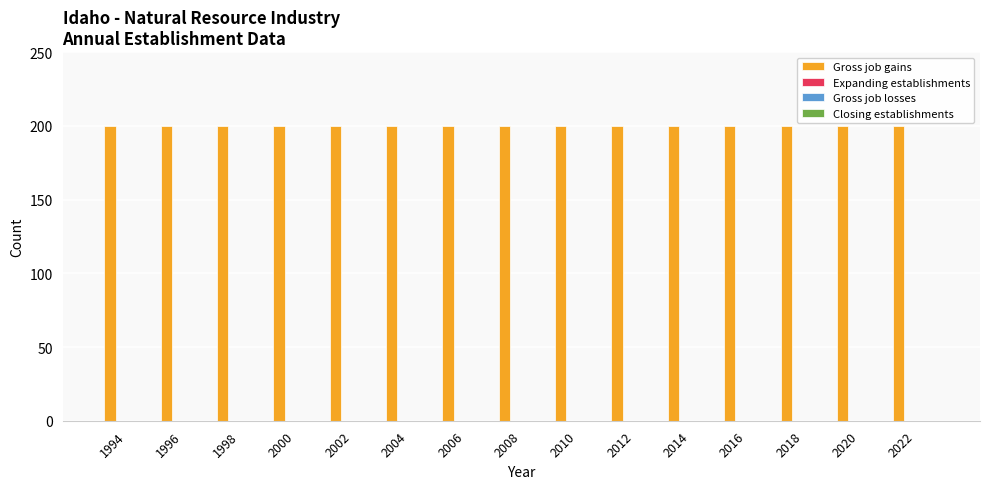

At which category is the sum across all series the highest?

1994